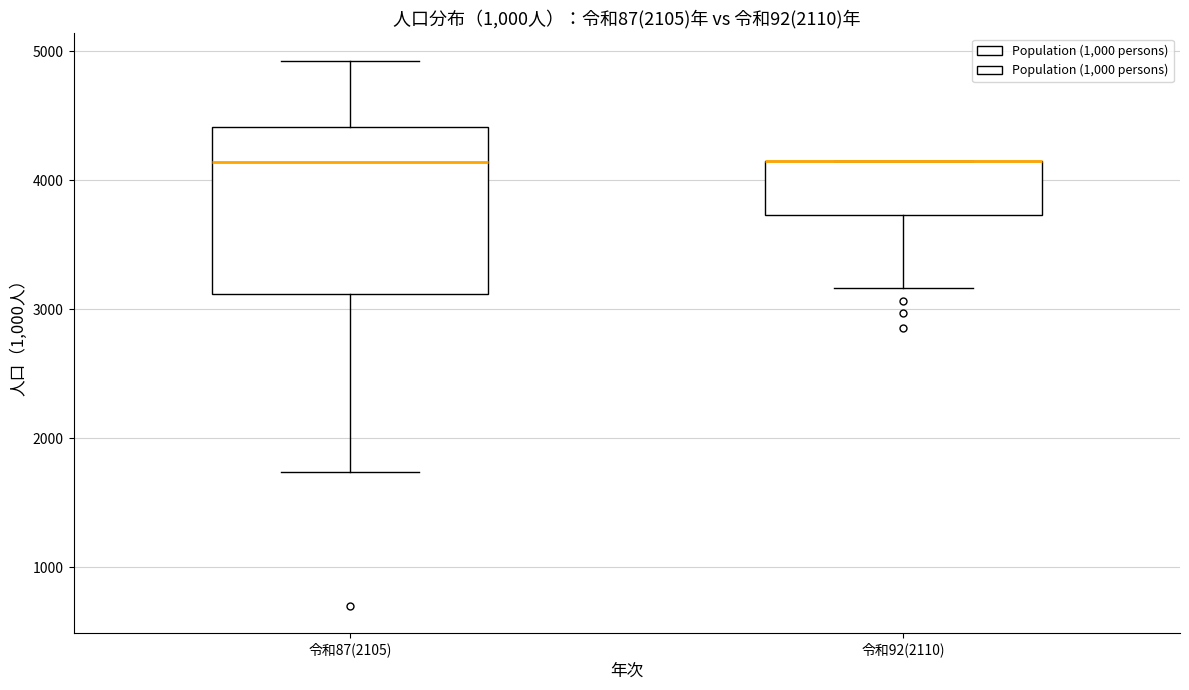

Comparing the boxes themselves (not the whiskers), which one is the tallest?

令和87(2105)